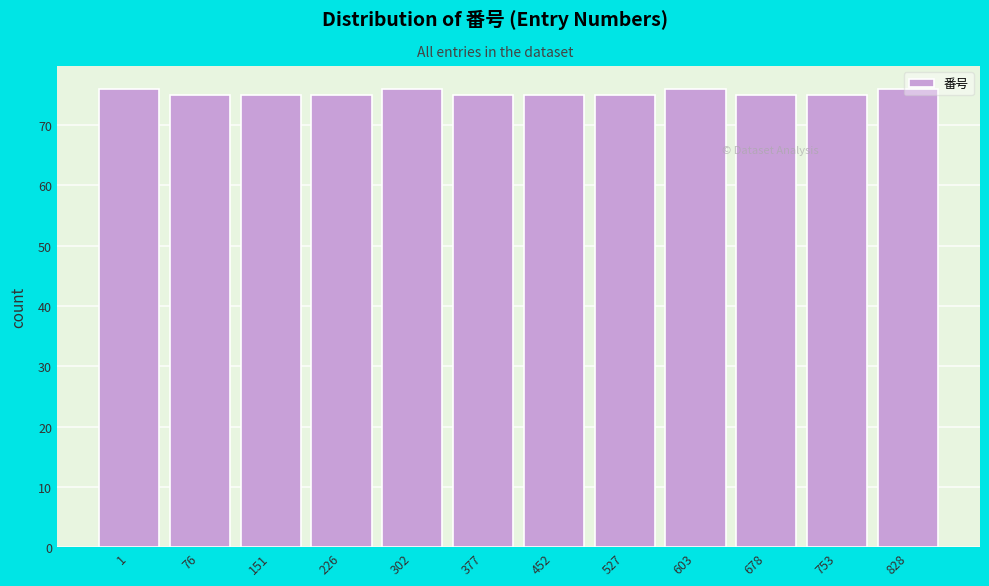

What is the sum of the values at 678 and 452?

150